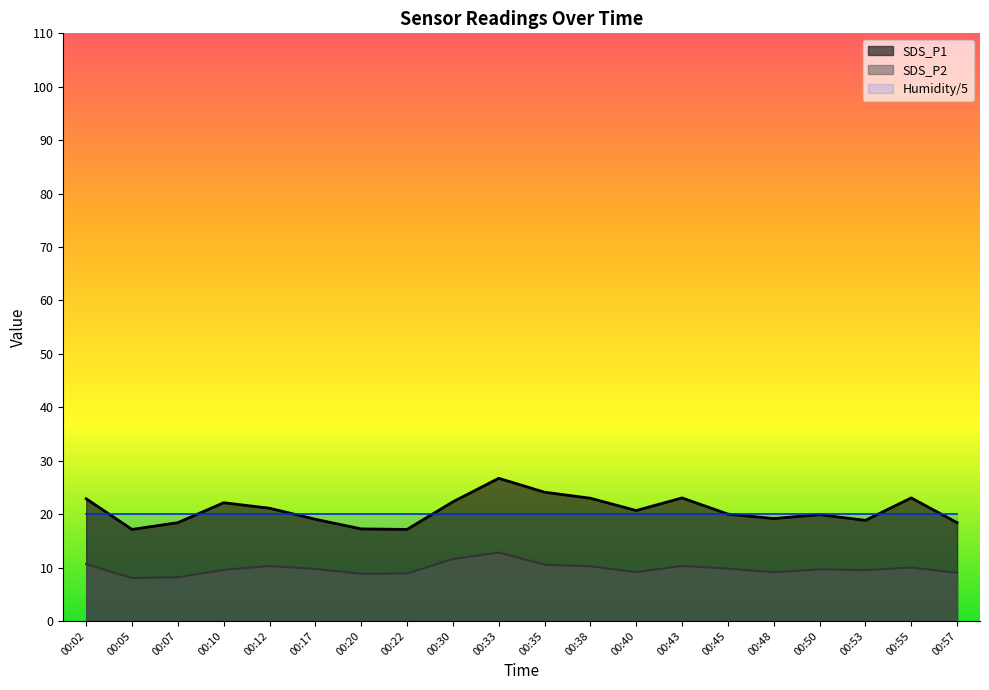

What is the value of the SDS_P1 point at the 6th from the left?

19.0